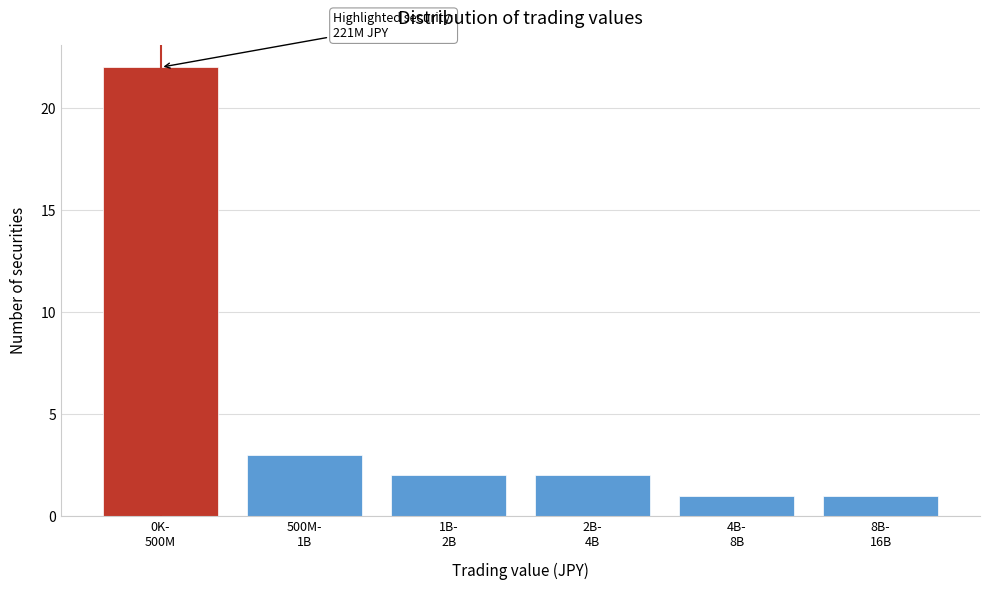

Reading right to left, what are all the values shown in this chart?

1	1	2	2	3	22